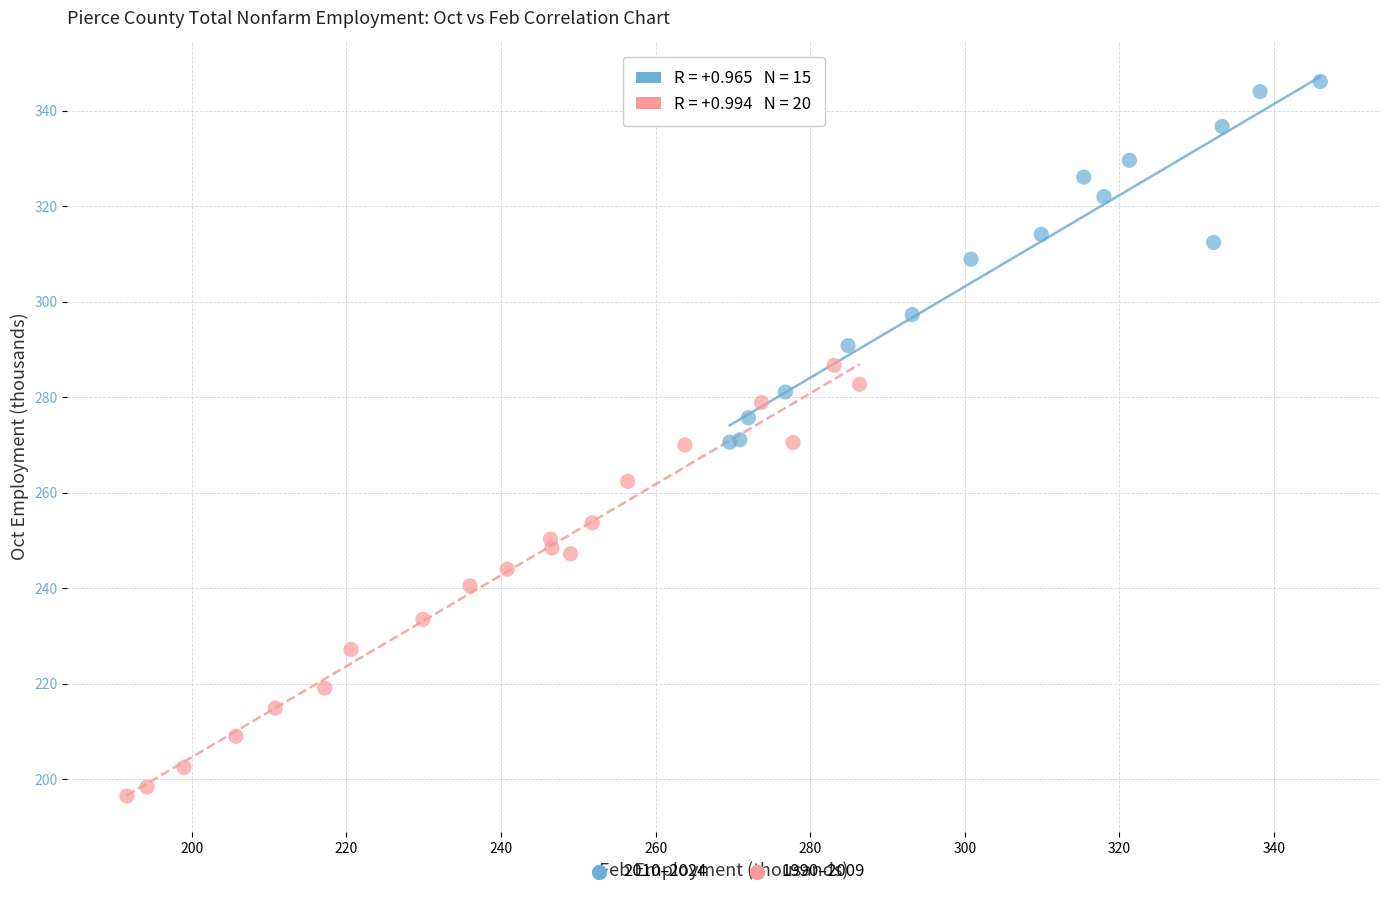

Which series has the largest Y range (max minus min)?

1990–2009